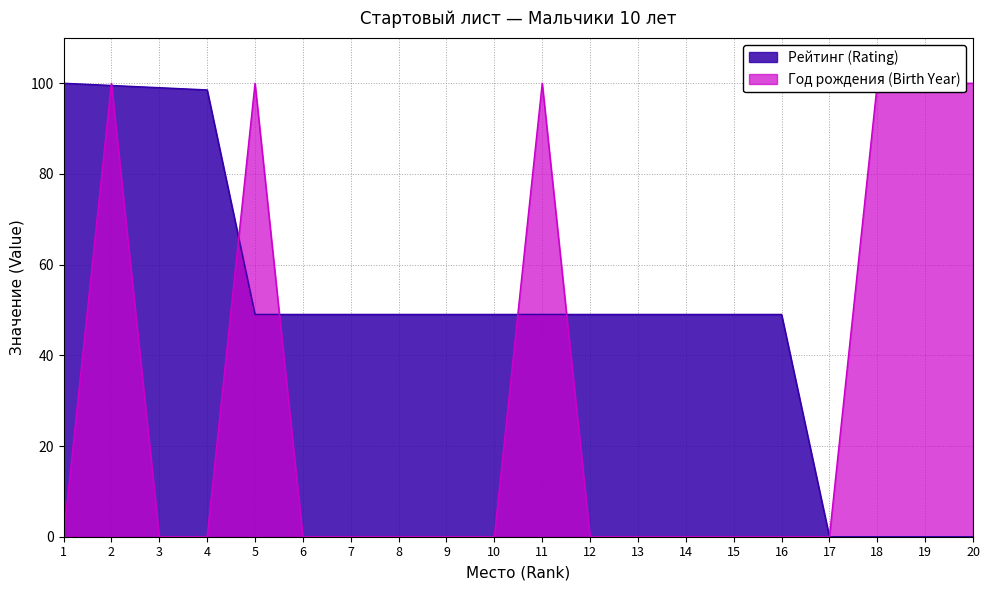

After their last crossing, which series has the higher values: Рейтинг (Rating) or Год рождения (Birth Year)?

Рейтинг (Rating)